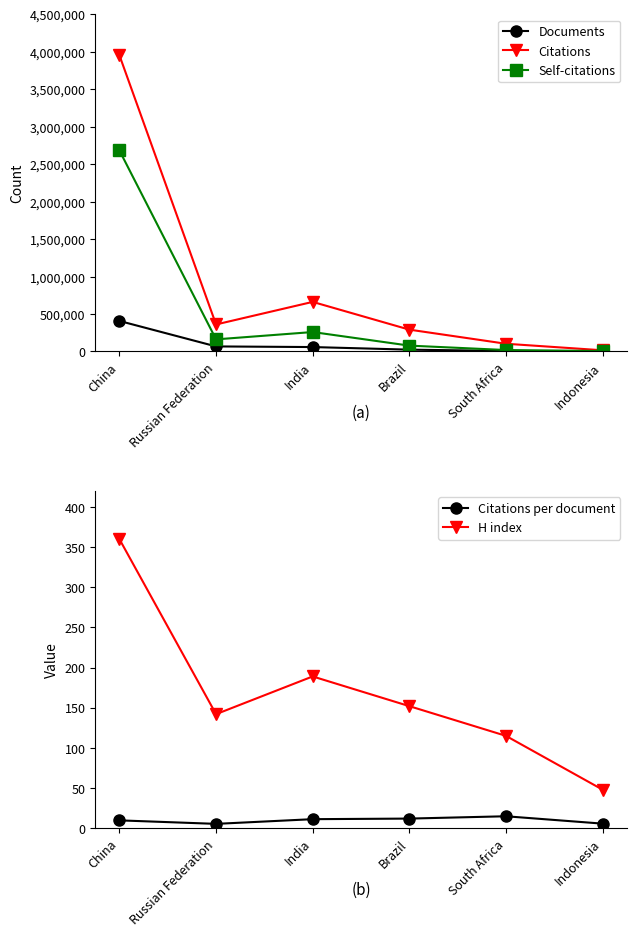

What position from the left is China?

1